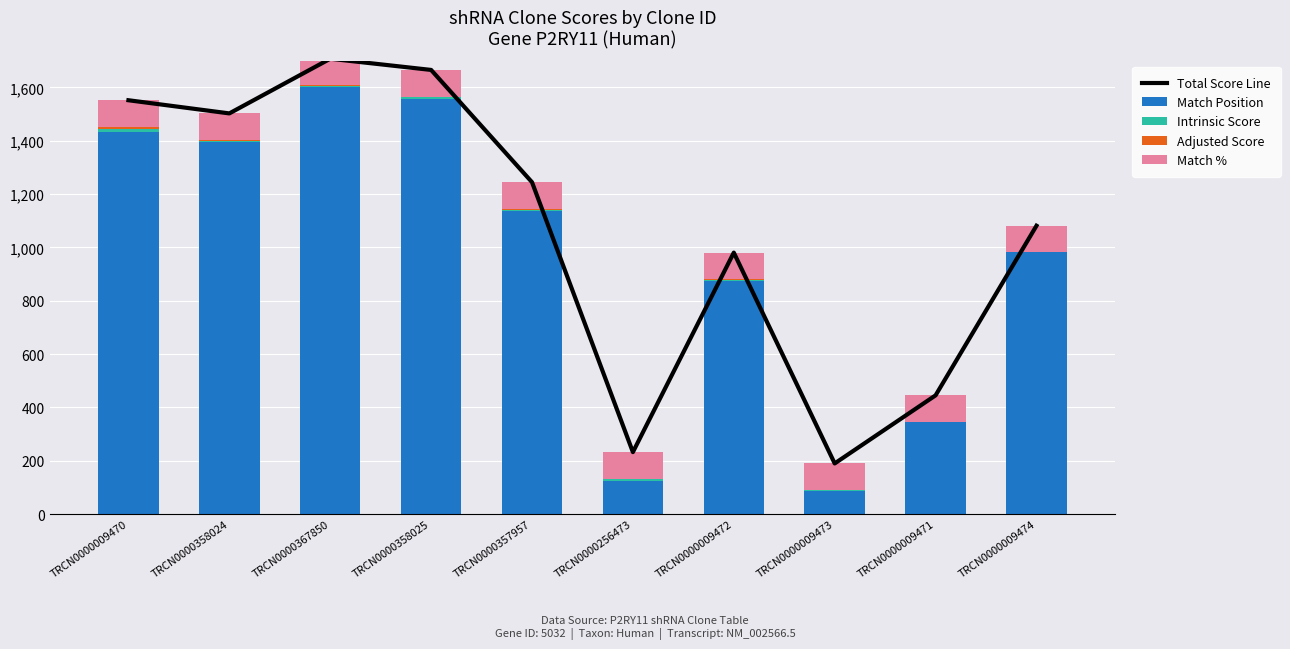

Which label corresponds to the smallest value in the chart?

TRCN0000009474